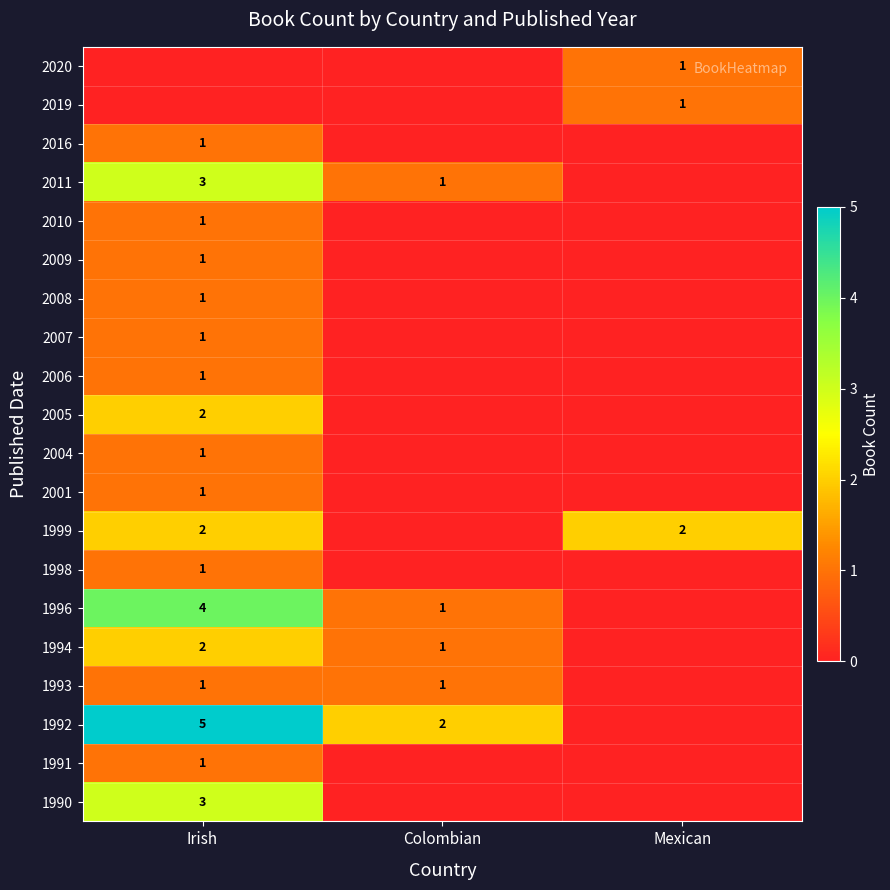

The value of 2007 at Irish is 2. True or false?

False